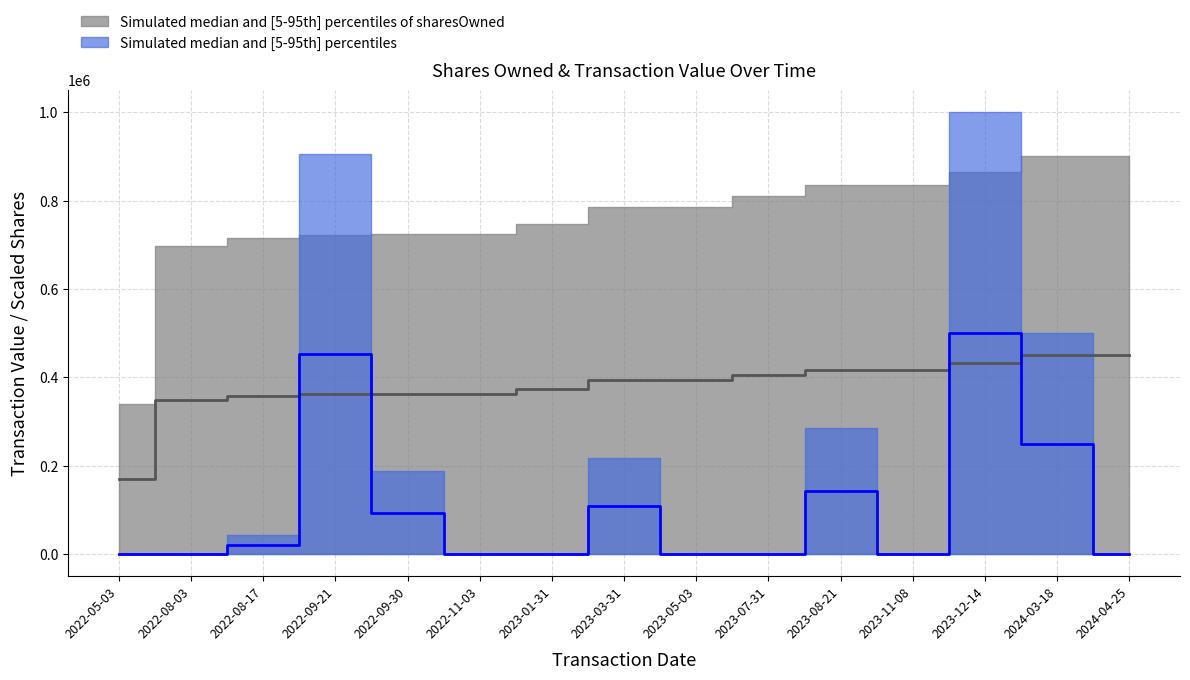

True or false: sharesOwnedFollowingTransaction has more than 1 points higher than both neighbors.

False